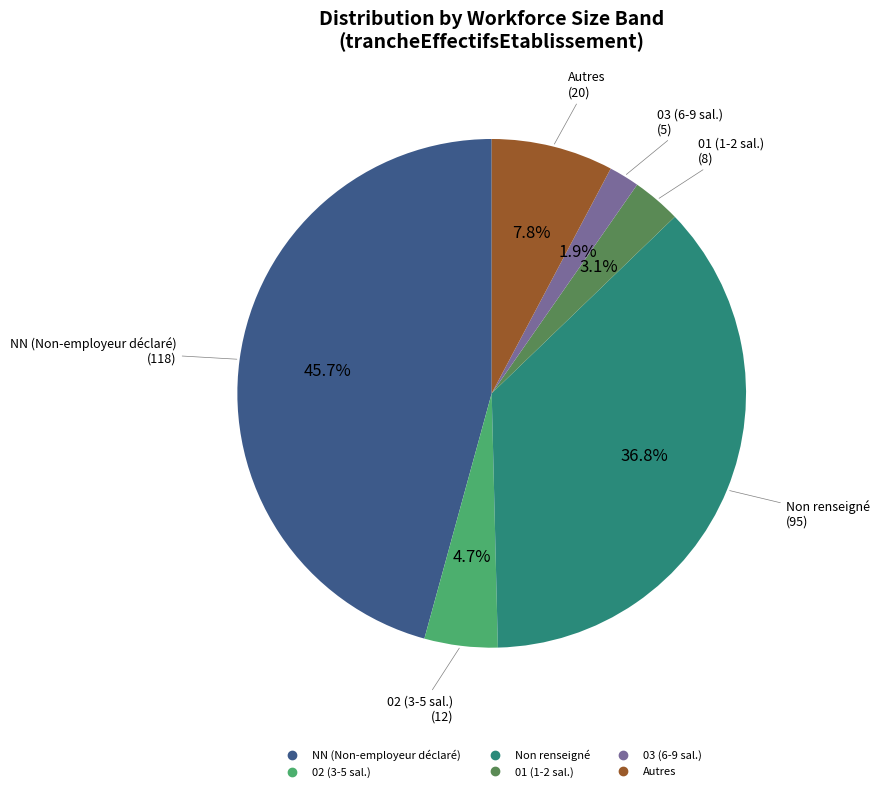

Is there any slice that represents more than half of the pie?

No